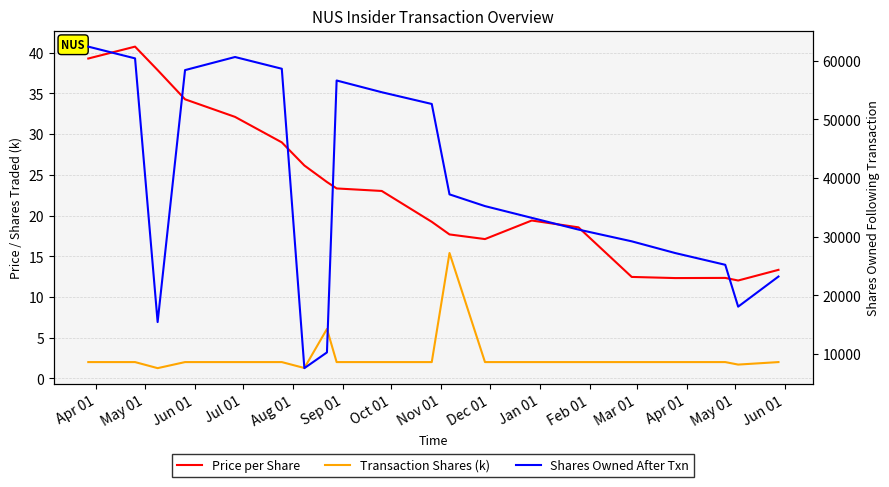

Does the chart display data point markers on the line(s)?

No